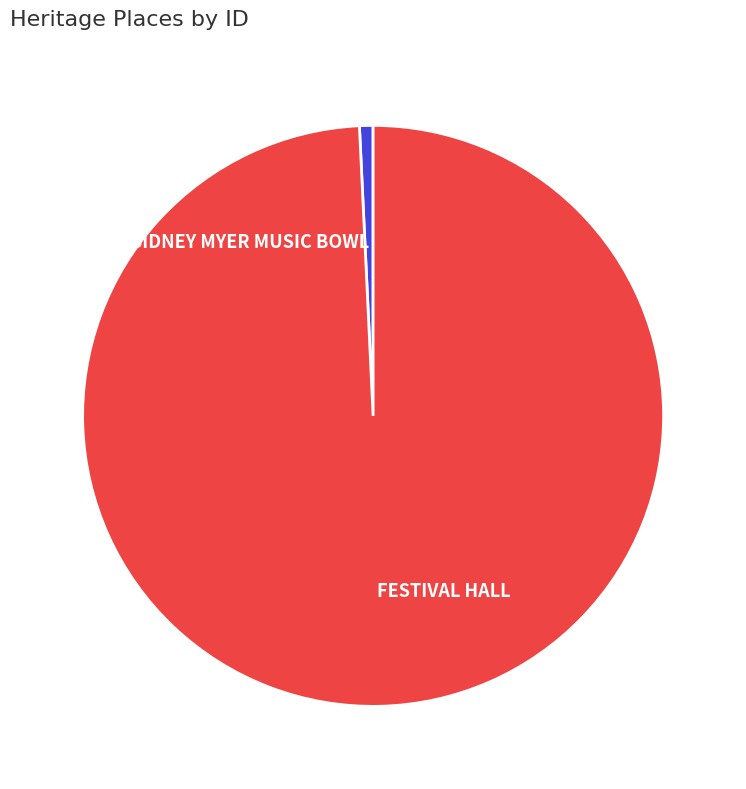

How many slices are in this pie chart?

2